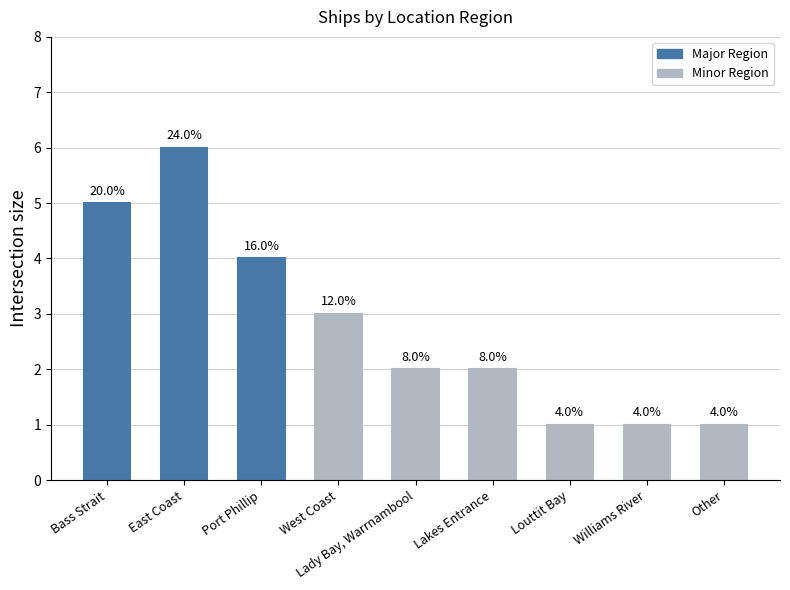

Does the chart contain any negative values?

No